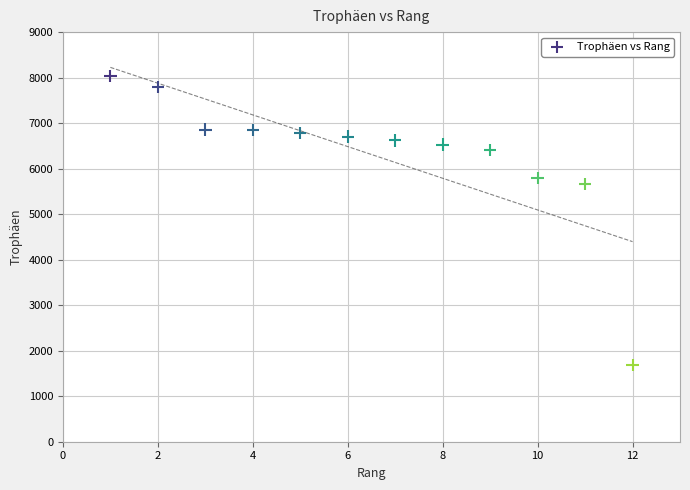

What Y value in the scatter plot is closest to 4857?

5664